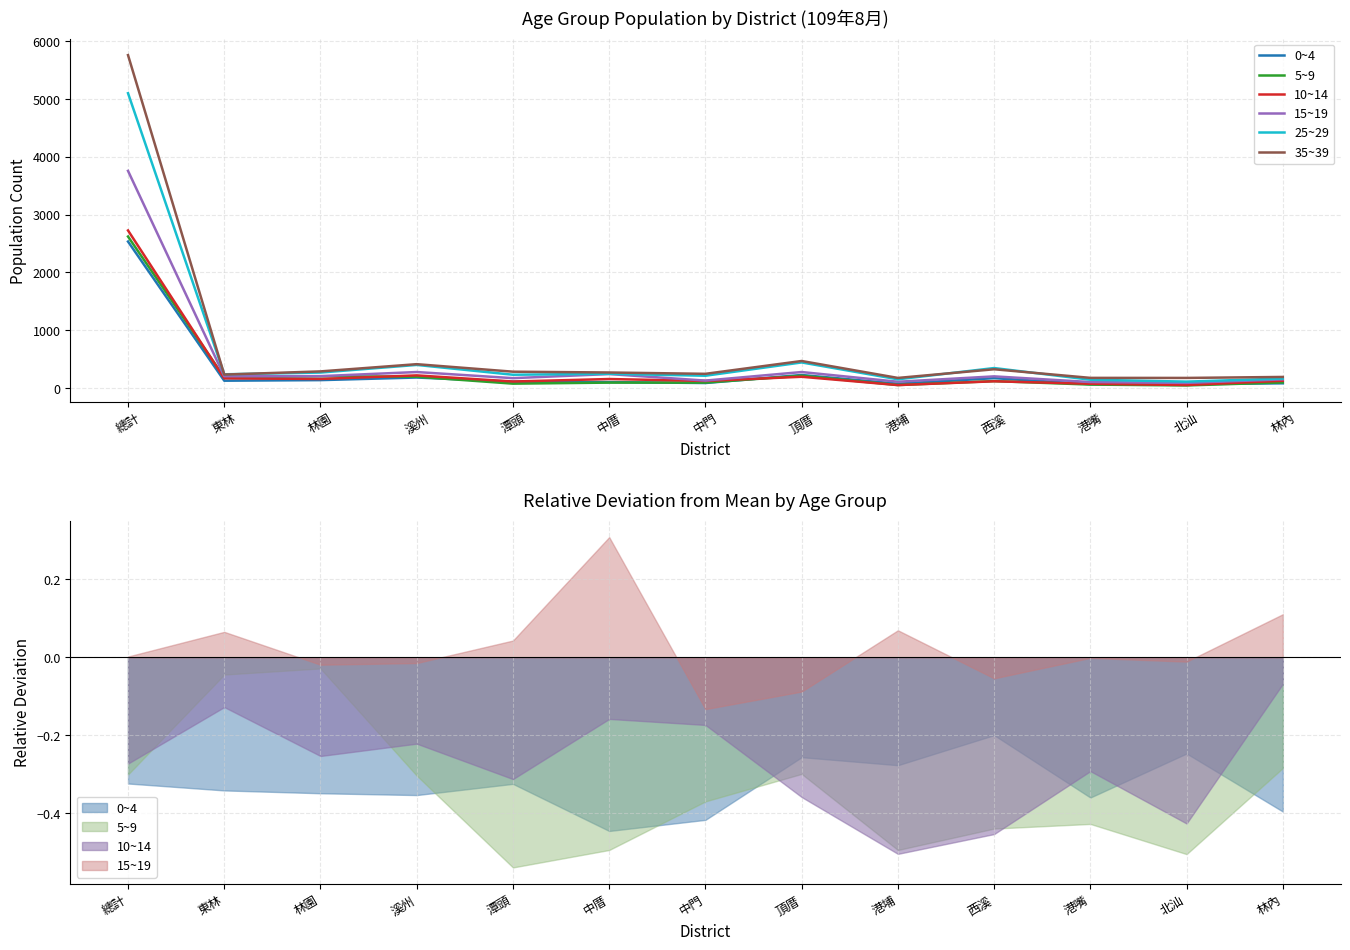

How many lines are shown in the chart?

6